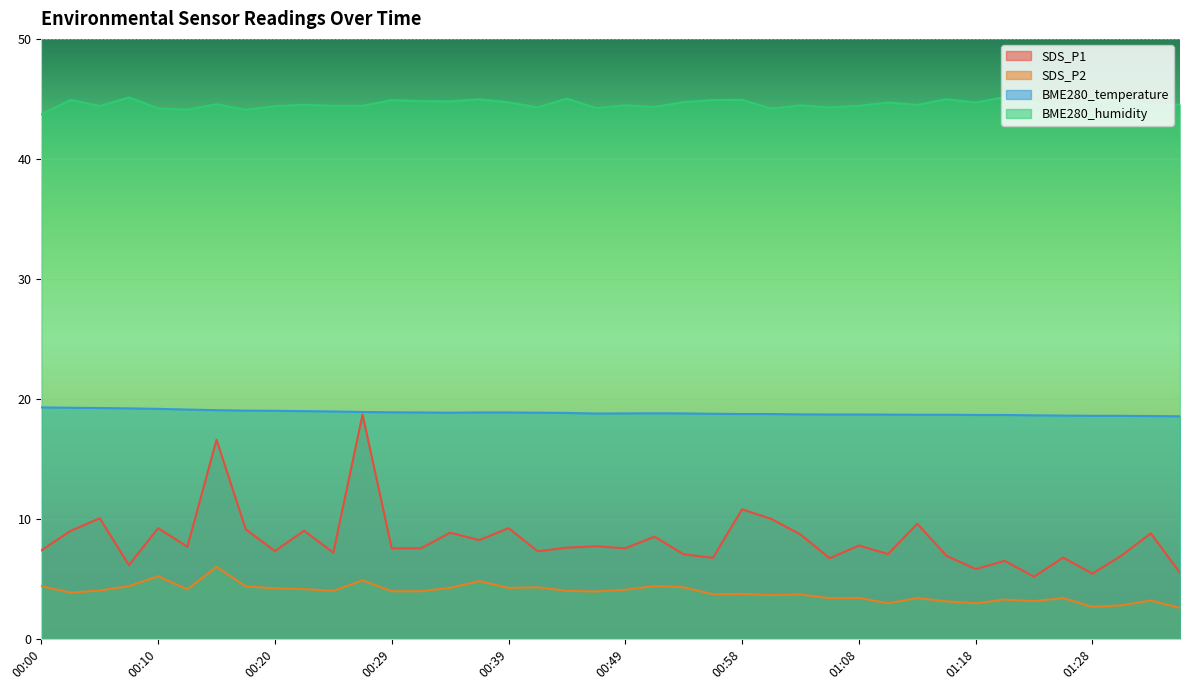

Reading left to right, extract all data points from this chart.

SDS_P1: 7.4	9.0	10.1	6.2	9.2	7.7	16.6	9.1	7.3	9.0	7.2	18.7	7.5	7.5	8.8	8.2	9.2	7.3	7.6	7.7	7.5	8.5	7.0	6.8	10.8	10.0	8.7	6.7	7.8	7.1	9.6	6.9	5.8	6.5	5.2	6.8	5.4	7.0	8.8	5.5
SDS_P2: 4.4	3.9	4.0	4.4	5.2	4.1	6.0	4.4	4.2	4.2	4.0	4.9	4.0	4.0	4.2	4.8	4.2	4.3	4.0	4.0	4.1	4.4	4.3	3.7	3.8	3.6	3.7	3.4	3.4	3.0	3.4	3.1	3.0	3.3	3.1	3.4	2.7	2.8	3.2	2.6
BME280_temperature: 19.3	19.3	19.2	19.2	19.2	19.1	19.1	19.0	19.0	19.0	18.9	18.9	18.9	18.9	18.9	18.9	18.9	18.9	18.8	18.8	18.8	18.8	18.8	18.8	18.7	18.7	18.7	18.7	18.7	18.7	18.7	18.7	18.7	18.7	18.6	18.6	18.6	18.6	18.6	18.6
BME280_humidity: 43.7	44.9	44.4	45.1	44.2	44.1	44.6	44.1	44.4	44.5	44.4	44.4	44.9	44.8	44.8	45.0	44.7	44.3	45.0	44.2	44.5	44.3	44.7	44.9	44.9	44.2	44.5	44.3	44.4	44.7	44.5	45.0	44.7	45.1	44.7	44.3	44.9	45.0	44.4	44.5